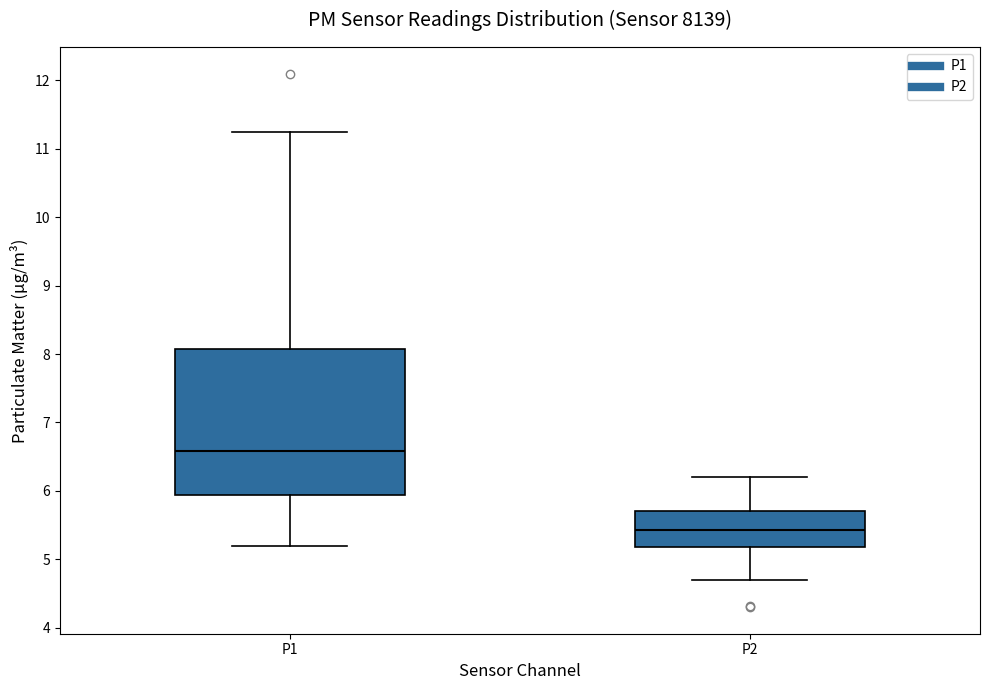

Where does the upper whisker of the box for P1 end on the y-axis? The values are not printed on the chart, so give them approximately, as read against the axis.

11.3